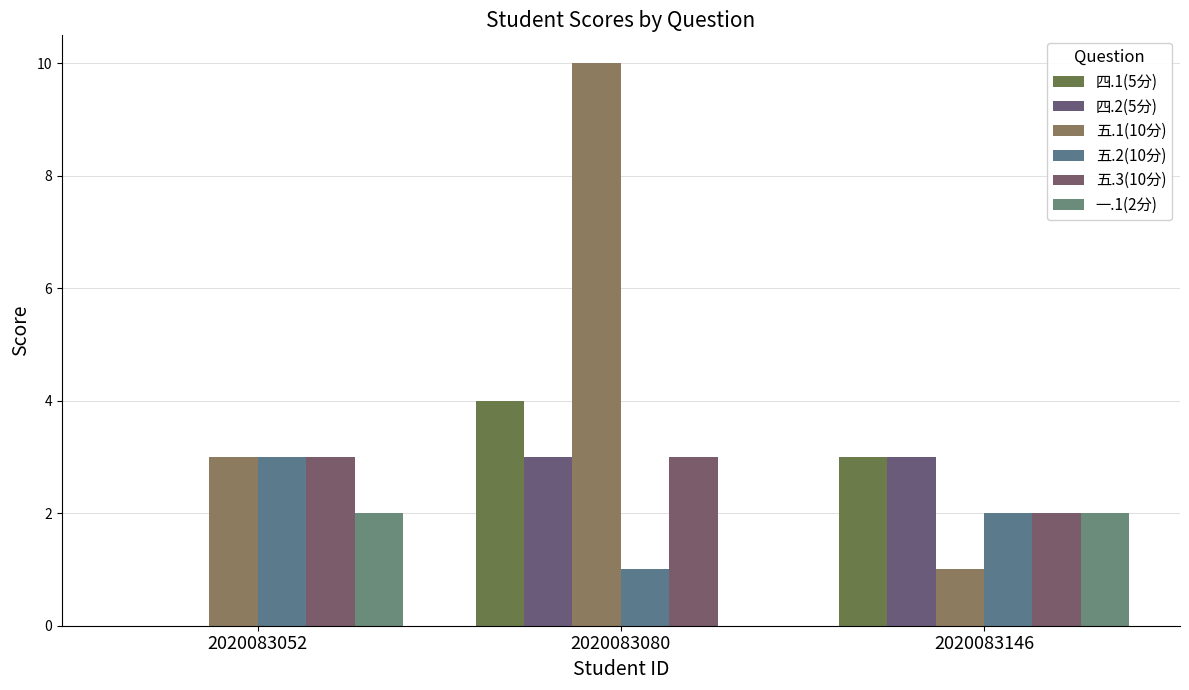

How many positive values does the 一.1(2分) series have?

2